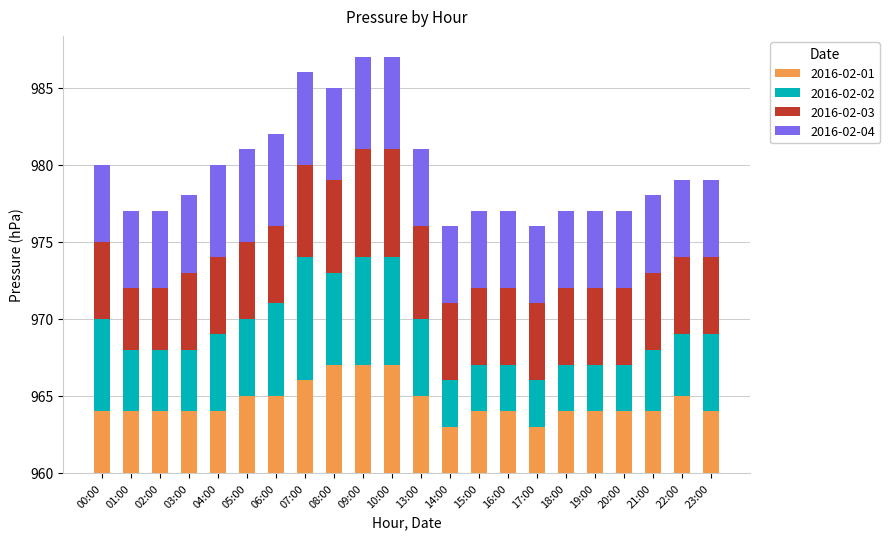

Are the bars grouped side by side (vs. stacked)?

No